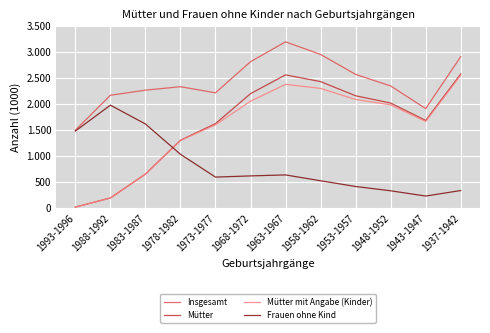

What are all the series names shown in the legend?

Insgesamt, Mütter, Mütter mit Angabe (Kinder), Frauen ohne Kind